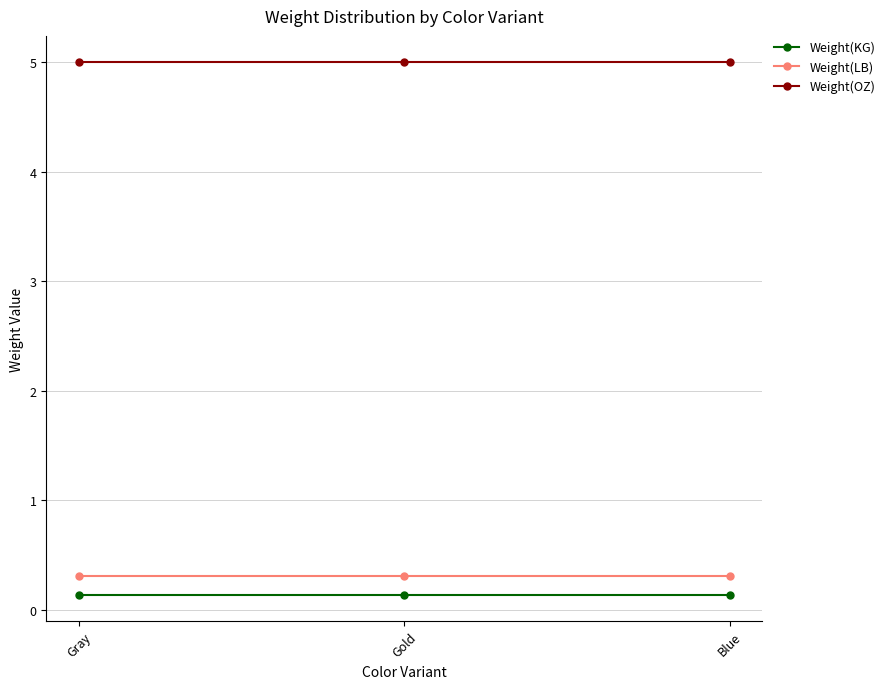

What is the spread (max minus min) of values at Blue?

4.9